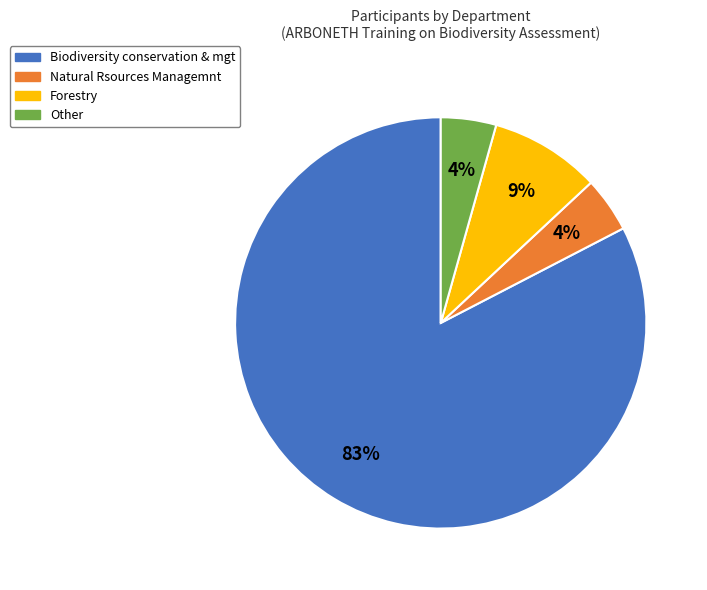

To the nearest percent, what portion does Natural Rsources Managemnt represent?

4%